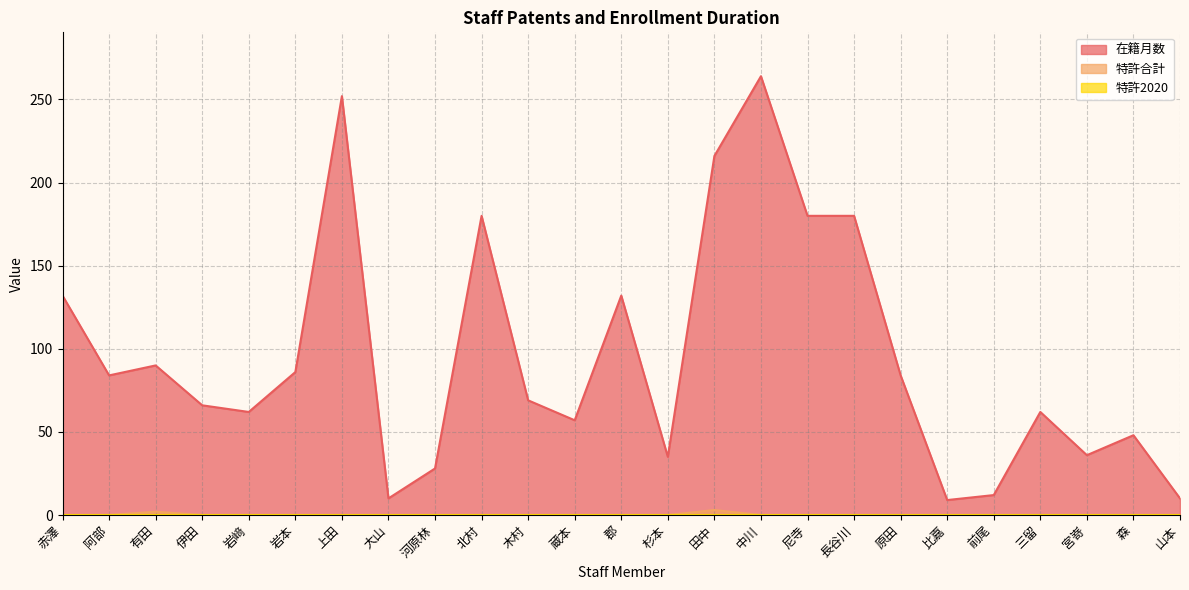

What is the maximum value shown in the chart?

264